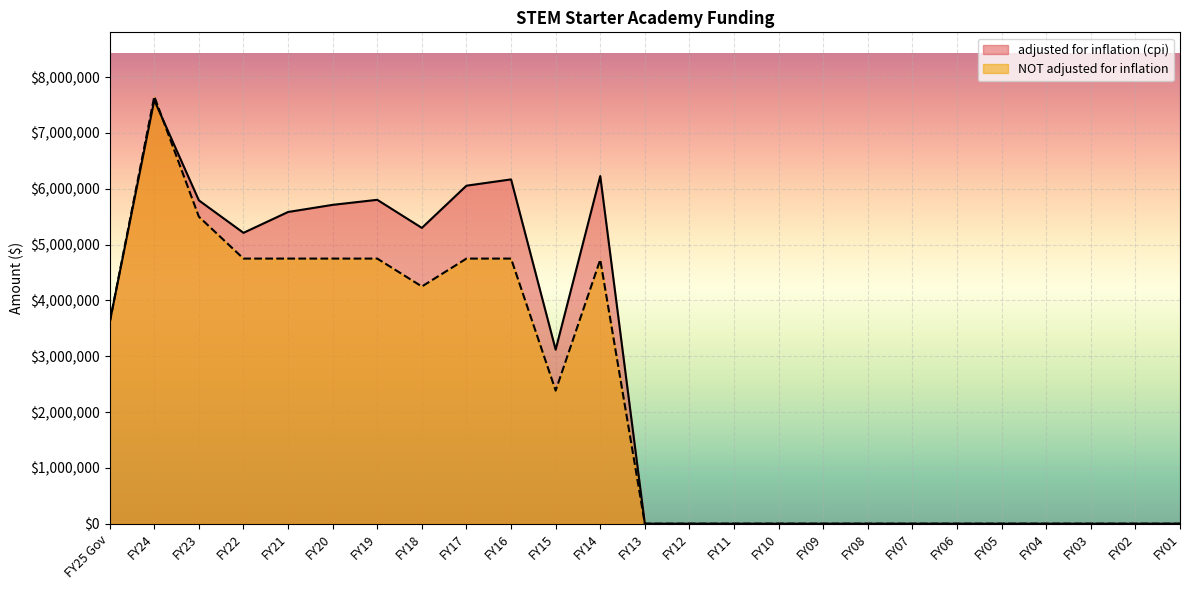

How many values in the adjusted for inflation (cpi) series exceed 0?

12